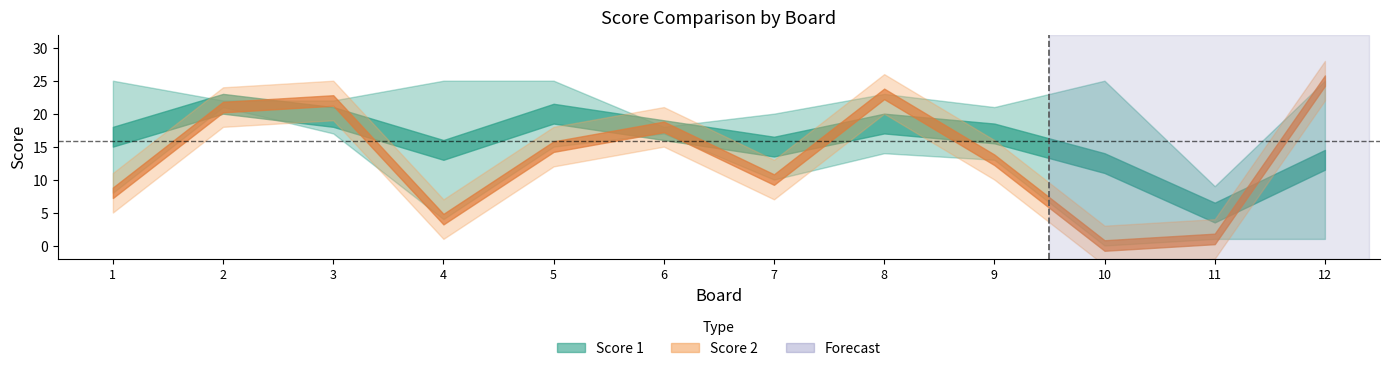

Is it true that Score 1 equals 4 at 6?

False